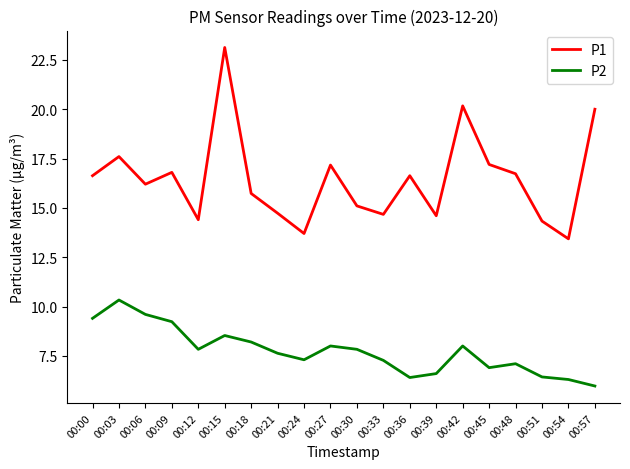

What is the difference between the maximum and minimum values in the P1 series?

9.7